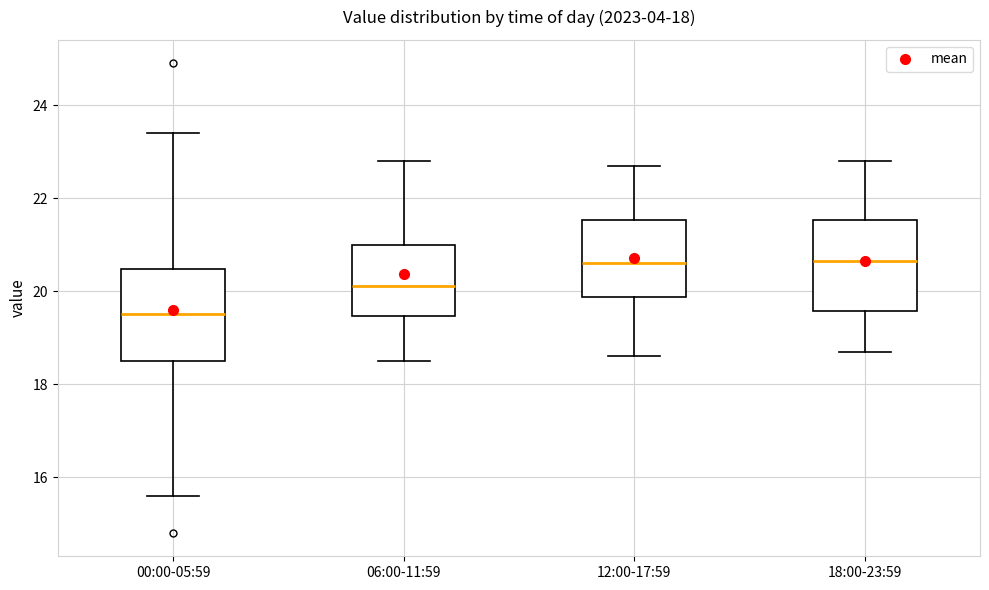

Reading left to right, transcribe this box plot: for each box, give where its median line is, the range the box spans, and where its two whiskers end, as read against the y-axis. The values are not printed on the chart, so give them approximately, as read against the axis.

00:00-05:59: median 19.6, box 18.6 to 20.4, whiskers 15.6 to 23.4
06:00-11:59: median 20.2, box 19.4 to 21.0, whiskers 18.6 to 22.8
12:00-17:59: median 20.6, box 19.8 to 21.6, whiskers 18.6 to 22.8
18:00-23:59: median 20.6, box 19.6 to 21.6, whiskers 18.8 to 22.8